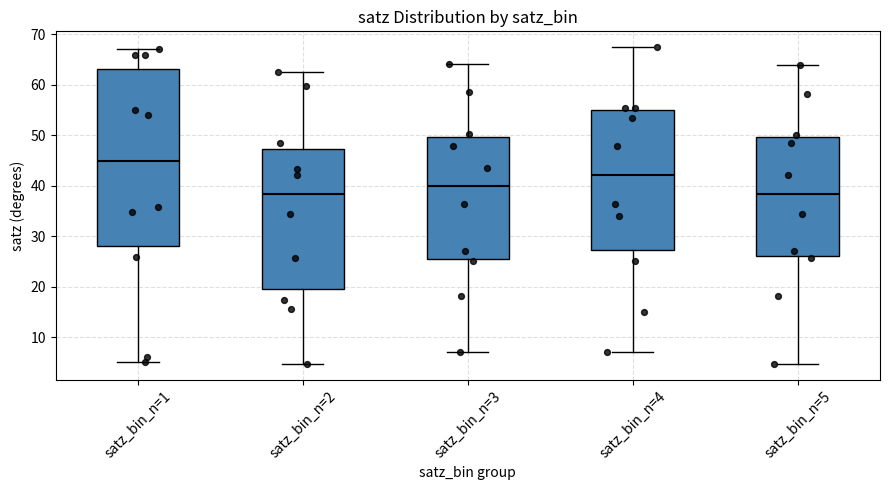

Reading left to right, read every box against the y-axis: the position of its median line, the range the box covers, and the ends of its whiskers. The values are not printed on the chart, so give them approximately, as read against the axis.

satz_bin_n=1: median 45, box 28 to 63, whiskers 5 to 67
satz_bin_n=2: median 38, box 19 to 47, whiskers 5 to 62
satz_bin_n=3: median 40, box 26 to 50, whiskers 7 to 64
satz_bin_n=4: median 42, box 27 to 55, whiskers 7 to 67
satz_bin_n=5: median 38, box 26 to 50, whiskers 5 to 64